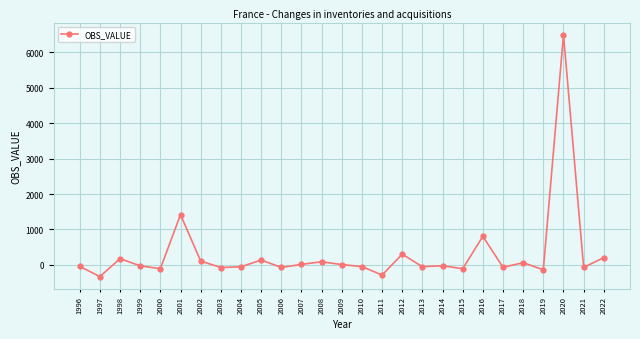

What is the value of the 1st point from the left?

-40.9